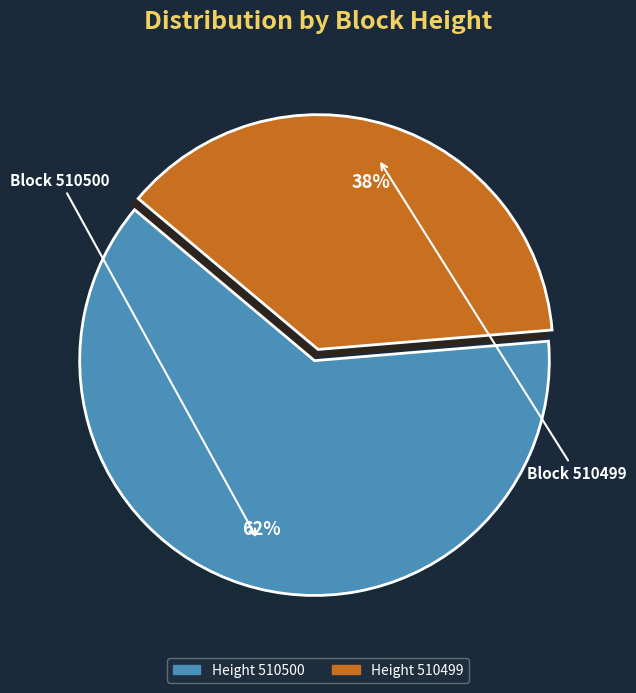

To the nearest percent, what is the average slice percentage?

50%